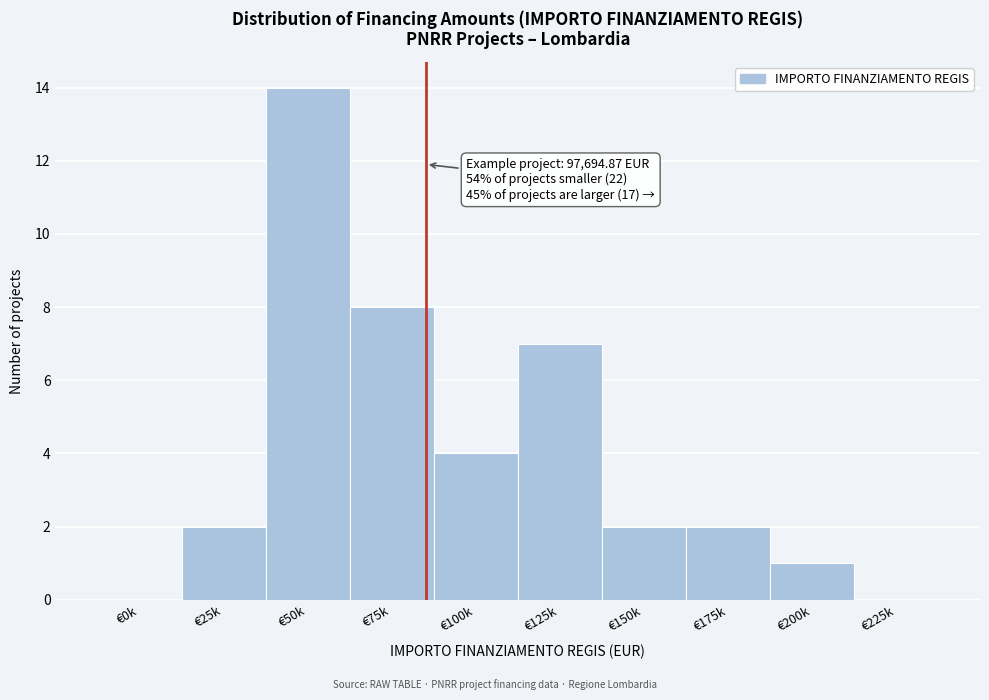

Reading left to right, list all the values displayed in this chart.

€0k=0	€25k=2	€50k=14	€75k=8	€100k=4	€125k=7	€150k=2	€175k=2	€200k=1	€225k=0